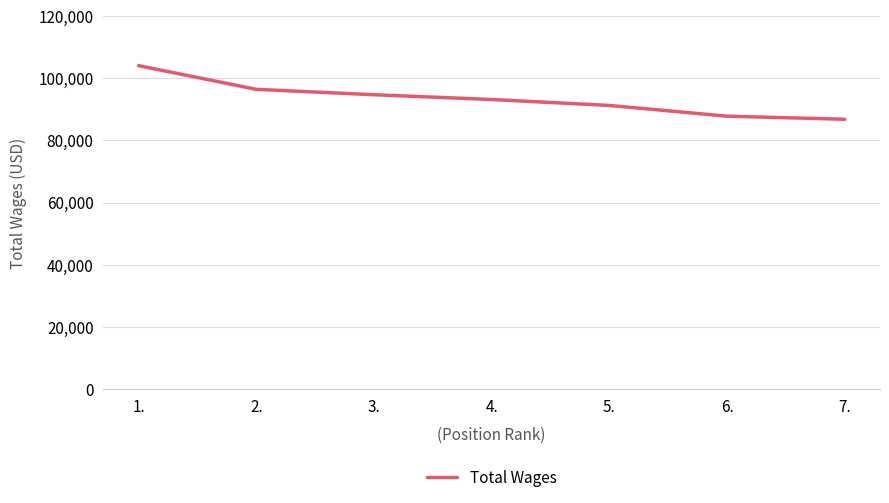

What is the difference between the maximum and second lowest values?

16247